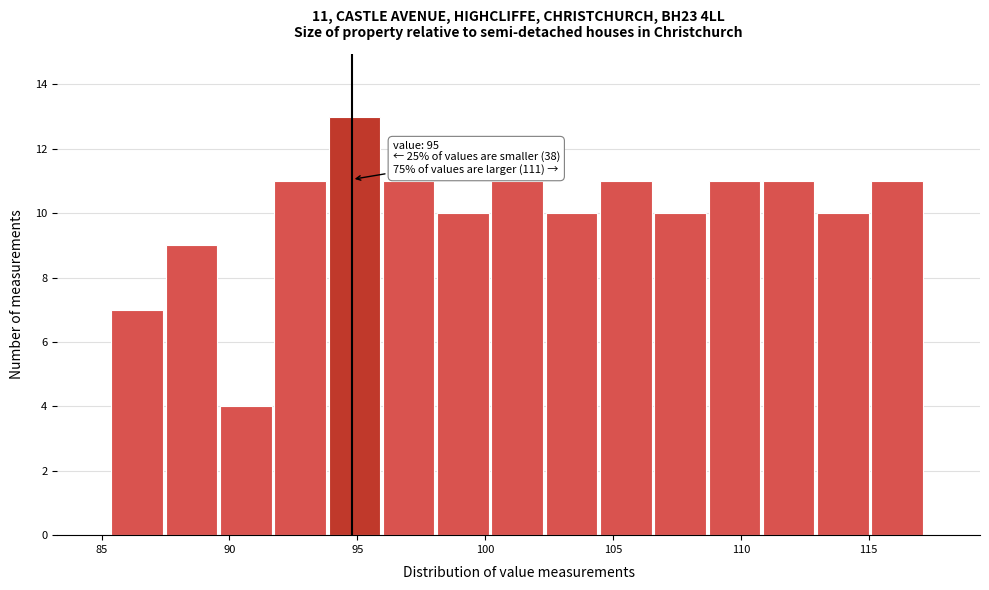

Which range on the x-axis has the tallest bar?

94.0 to 96.0